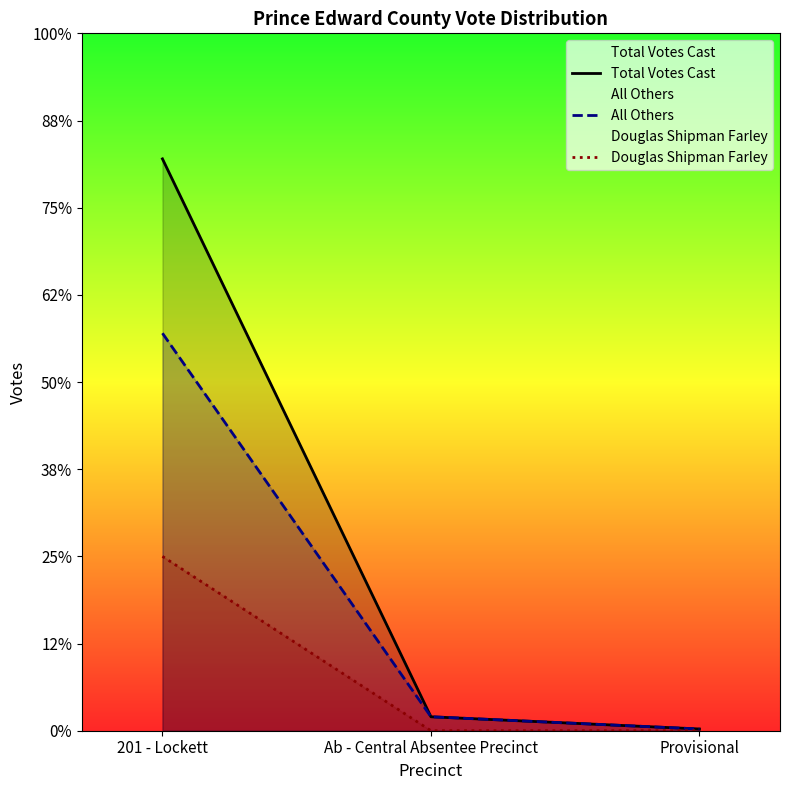

What is the maximum value shown in the chart?

328